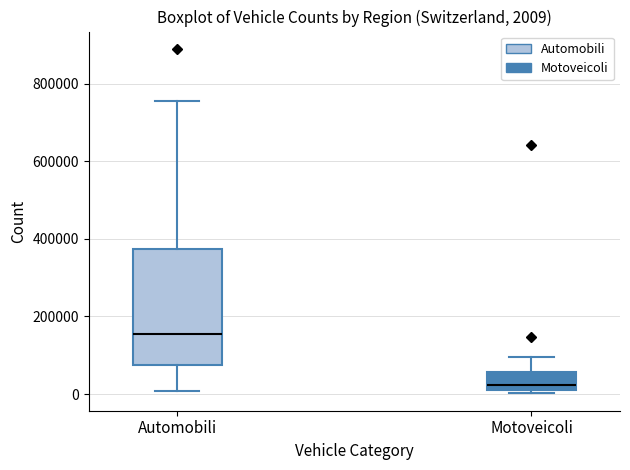

Which box is the tallest, from its lower edge to its upper edge?

Automobili